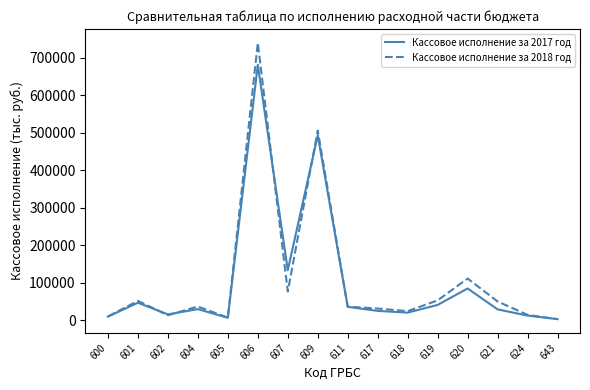

True or false: Кассовое исполнение за 2017 год and Кассовое исполнение за 2018 год cross at least once.

True